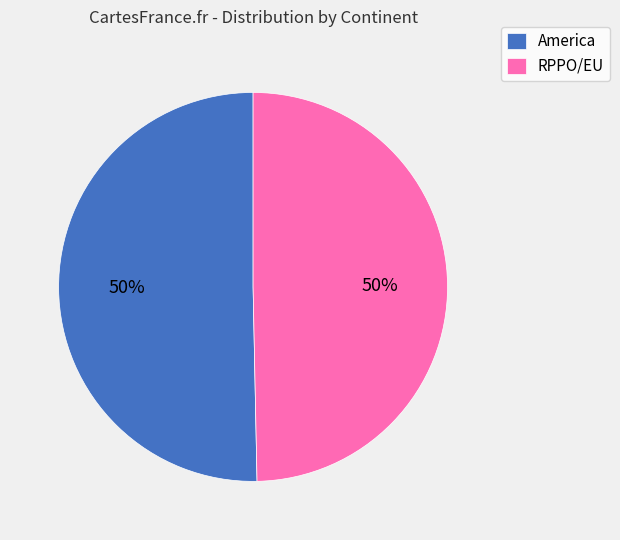

Combined, do RPPO/EU and America account for over 50%?

Yes